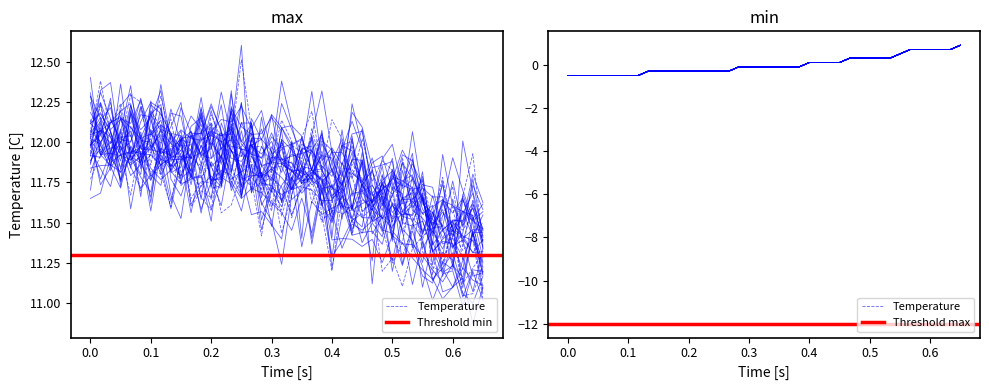

Reading right to left, extract all data points from this chart.

0.9	0.7	0.7	0.7	0.7	0.7	0.5	0.3	0.3	0.3	0.3	0.3	0.1	0.1	0.1	0.1	-0.1	-0.1	-0.1	-0.1	-0.1	-0.1	-0.1	-0.3	-0.3	-0.3	-0.3	-0.3	-0.3	-0.3	-0.3	-0.3	-0.5	-0.5	-0.5	-0.5	-0.5	-0.5	-0.5	-0.5